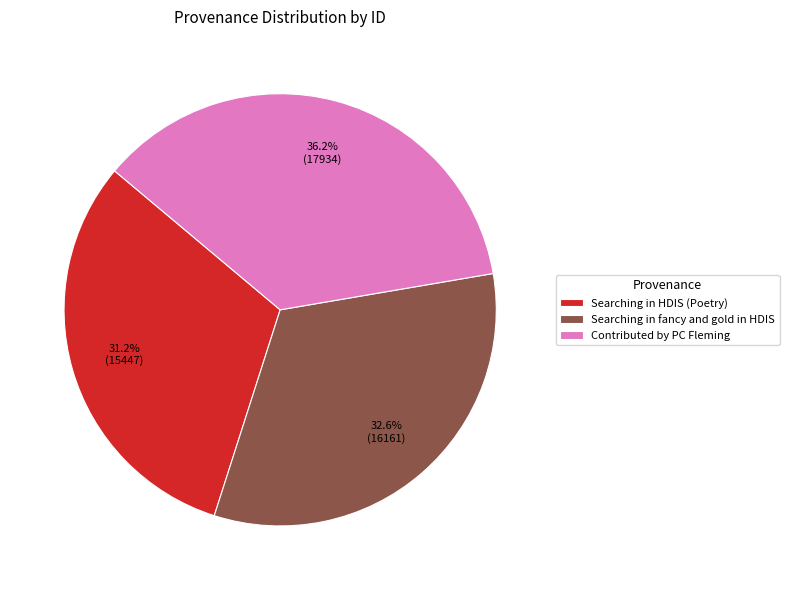

The Searching in fancy and gold in HDIS slice represents 33% of the pie. True or false?

True